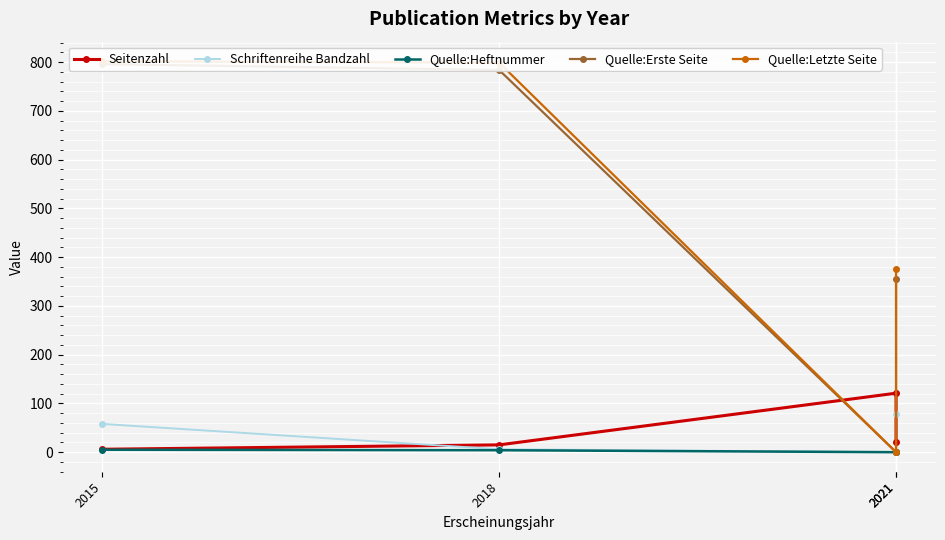

How many values in the Quelle:Letzte Seite series exceed 799?

1